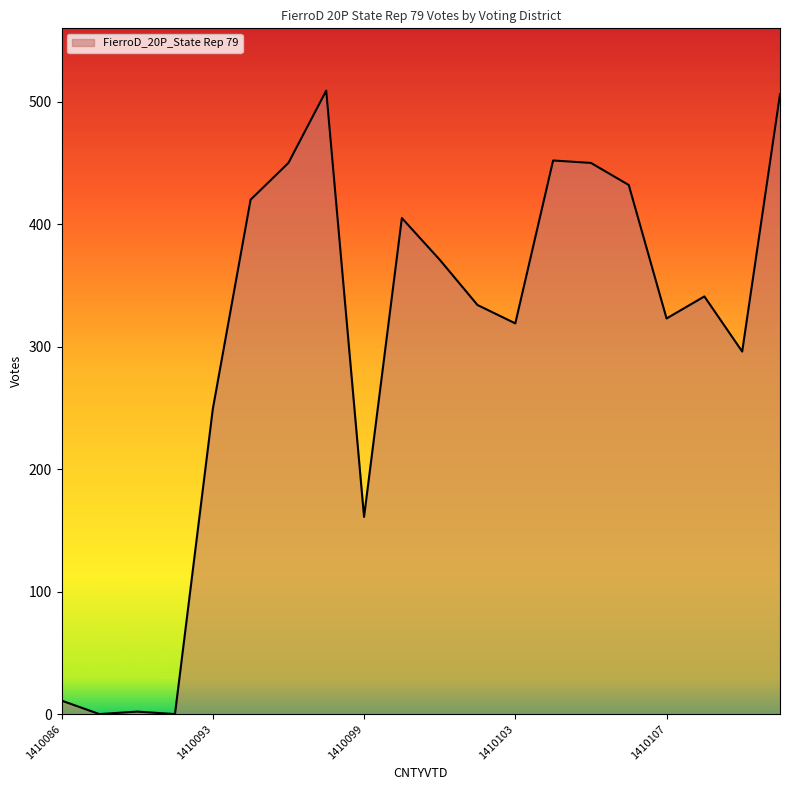

What is the difference between the maximum and minimum values?

509